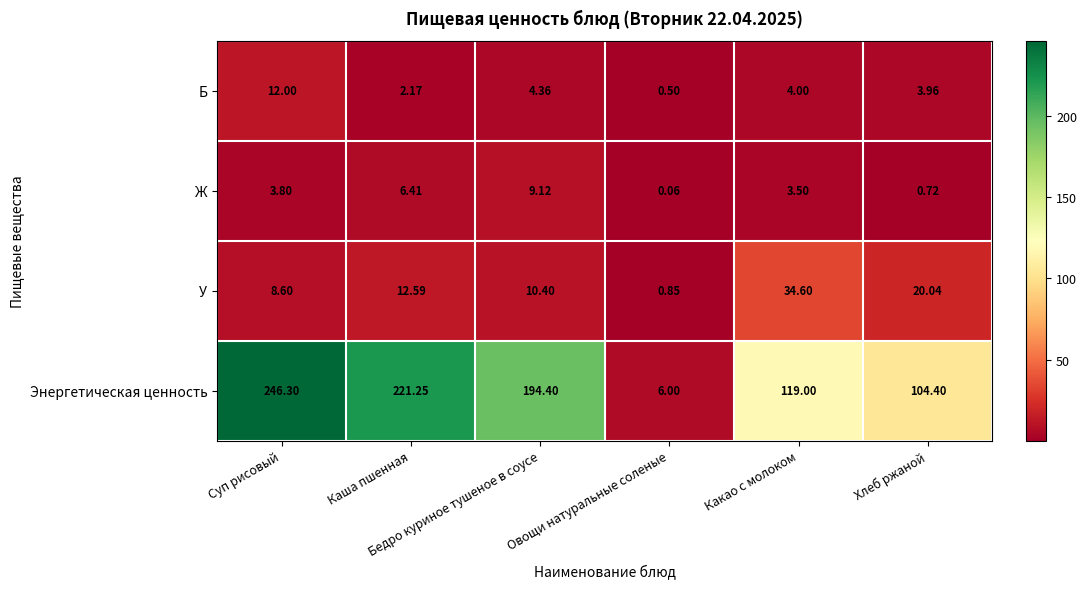

Which series has the largest total across all categories?

Энергетическая ценность